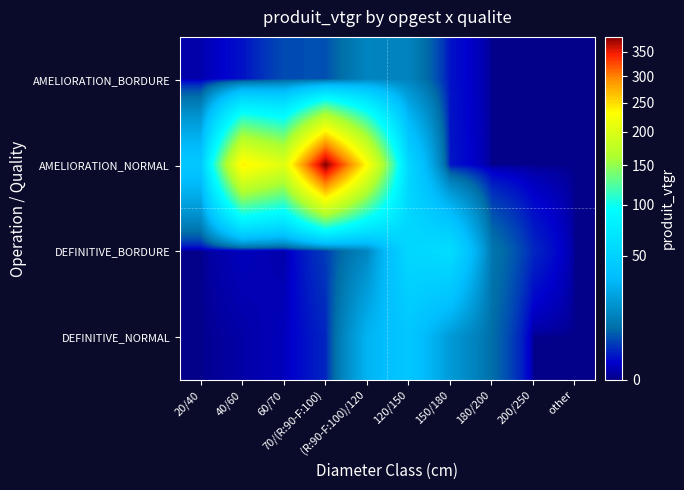

Which series has the largest range (max minus min)?

AMELIORATION_NORMAL